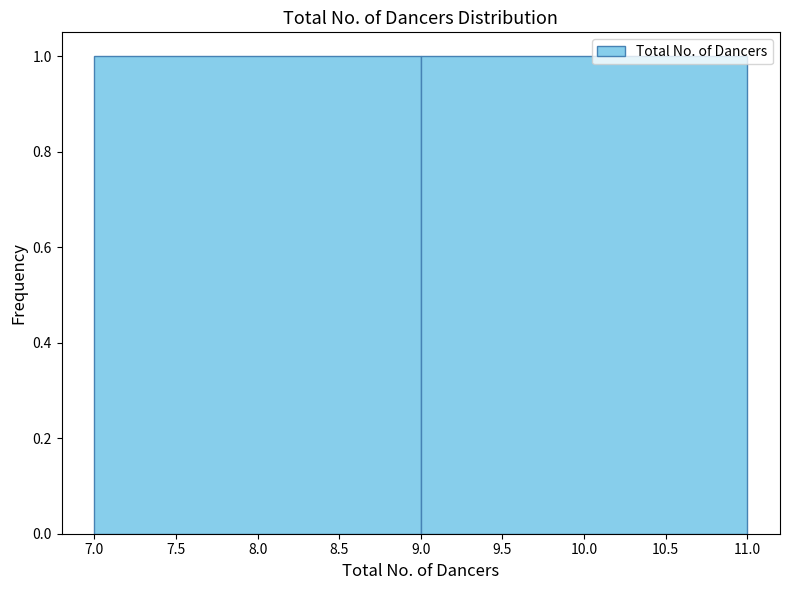

Reading left to right, list every bar in this chart as the range it spans on the x-axis followed by its height. The values are not printed on the chart, so give them approximately, as read against the axis.

7.0 to 9.0: 1
9.0 to 11.0: 1